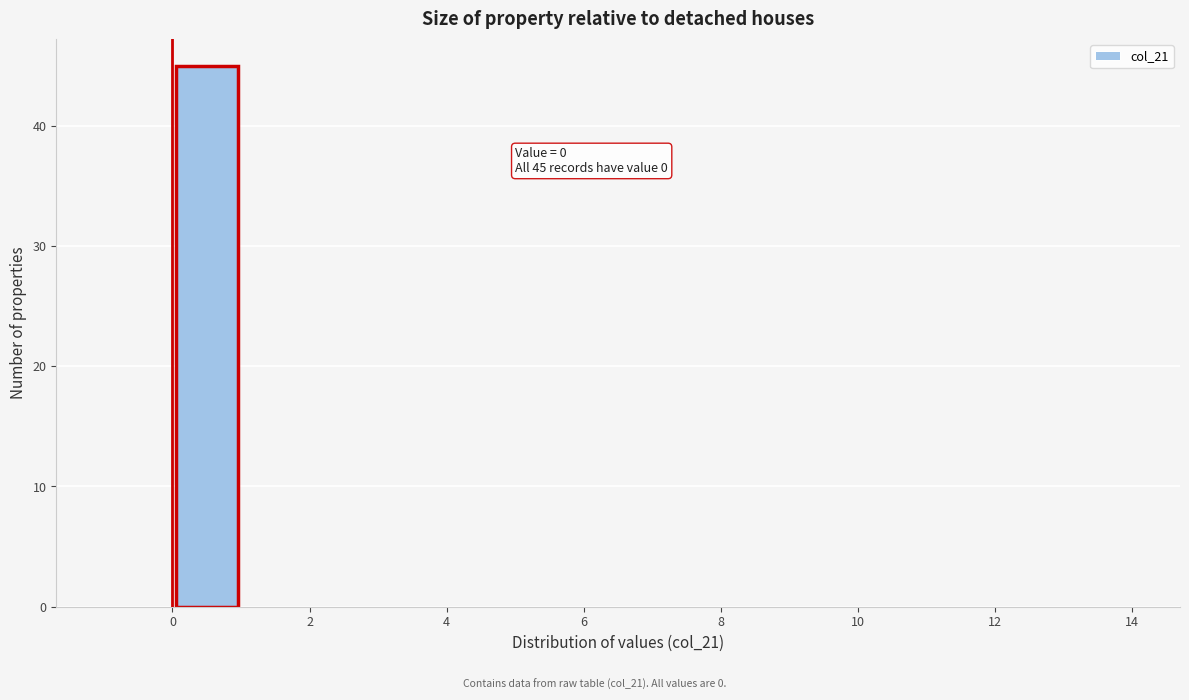

Which range on the x-axis has the tallest bar?

0 to 1